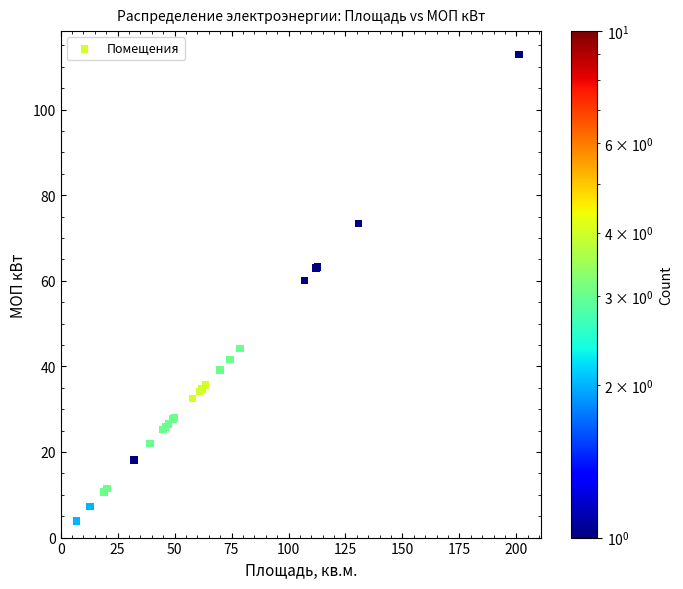

What Y value in the scatter plot is closest to 58?

60.1